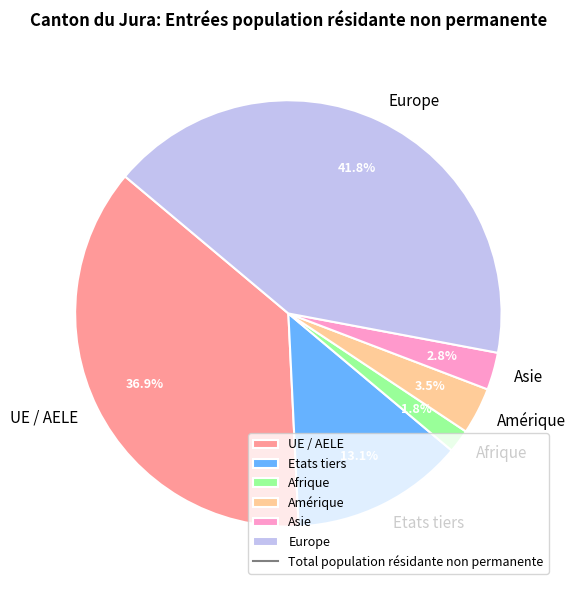

Between Amérique and Asie, which is larger?

Amérique